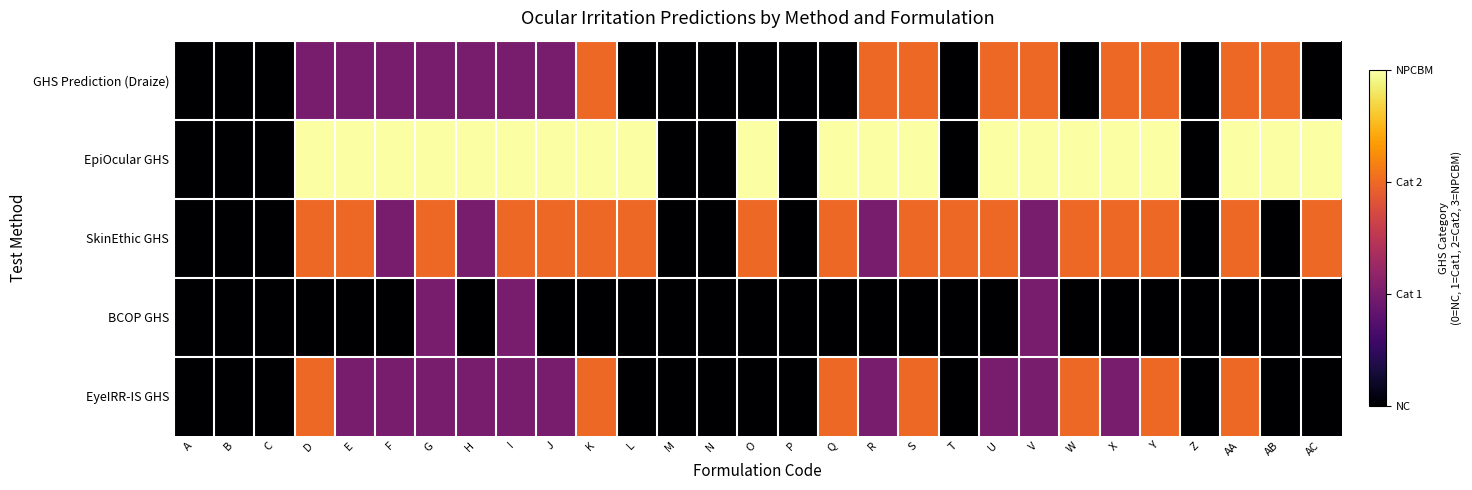

Which category has the highest value across all series?

D